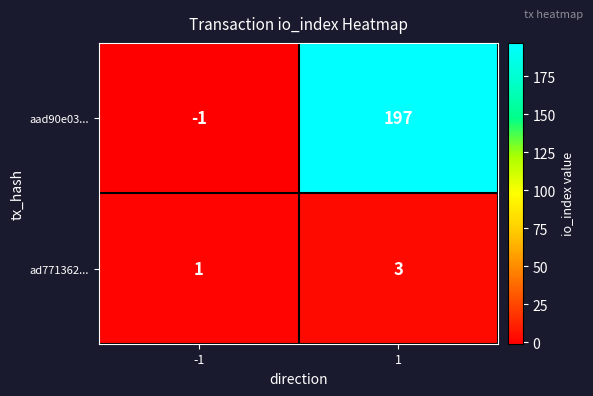

Reading left to right, extract all data points from this chart.

aad90e03...: -1	197
ad771362...: 1	3